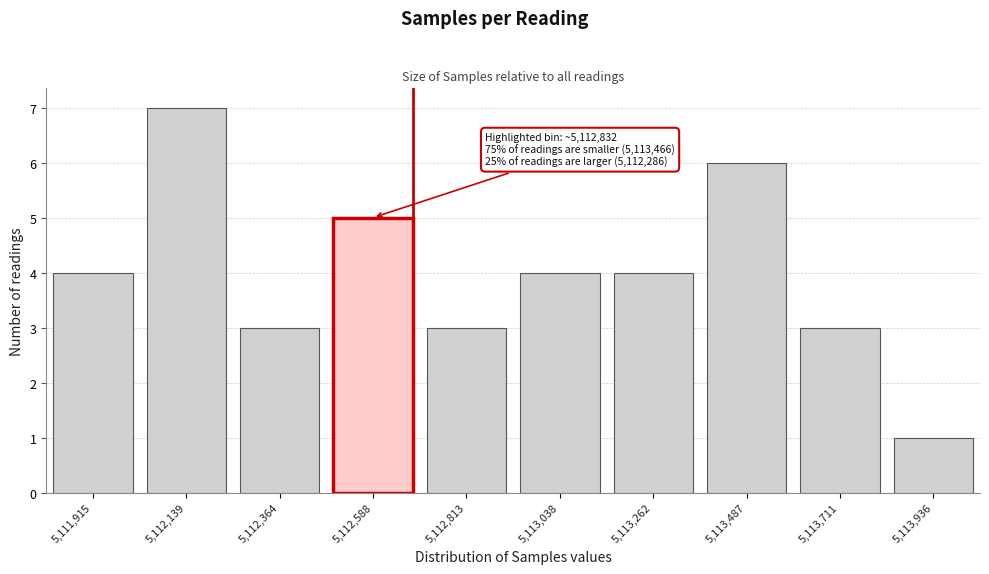

Reading right to left, extract all data points from this chart.

1	3	6	4	4	3	5	3	7	4